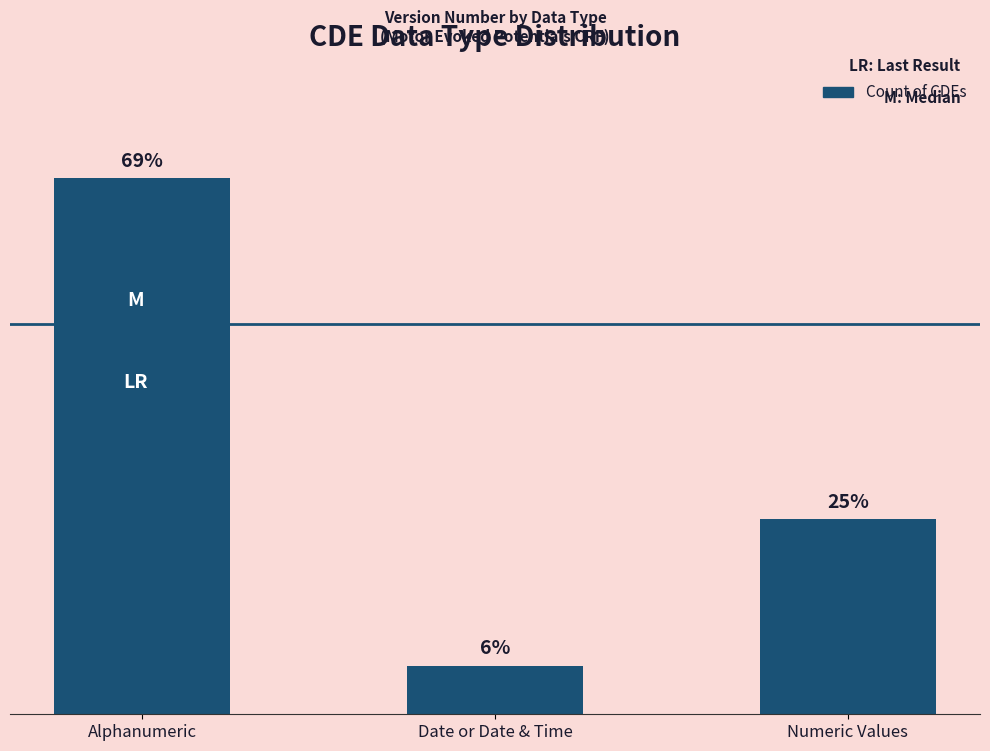

Does the chart contain any negative values?

No